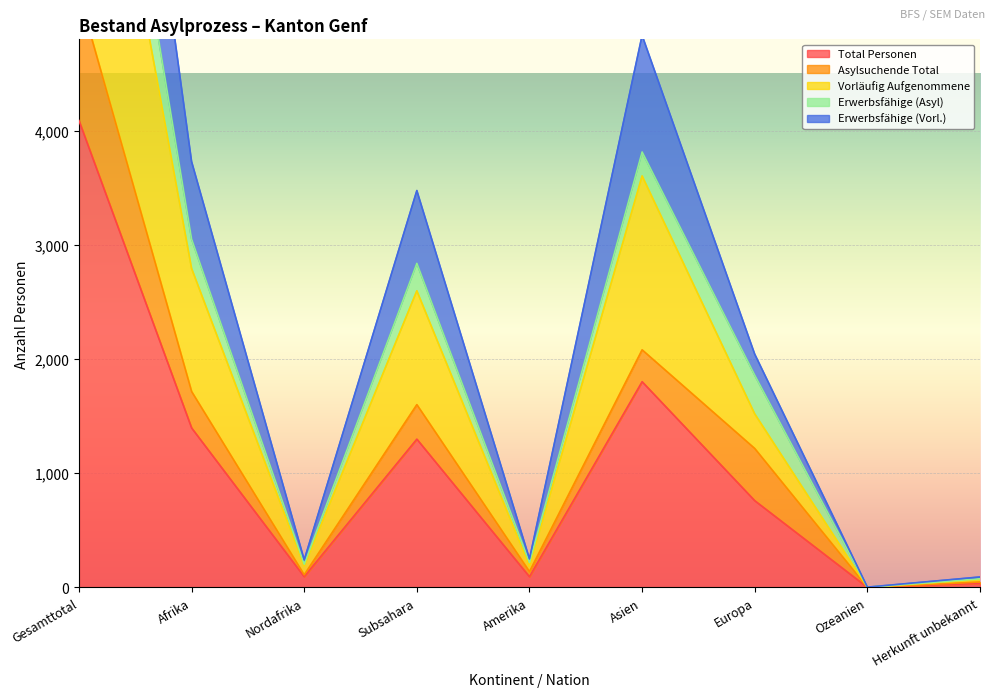

At which label is Erwerbsfähige (Vorl.) closest to 5478?

Asien